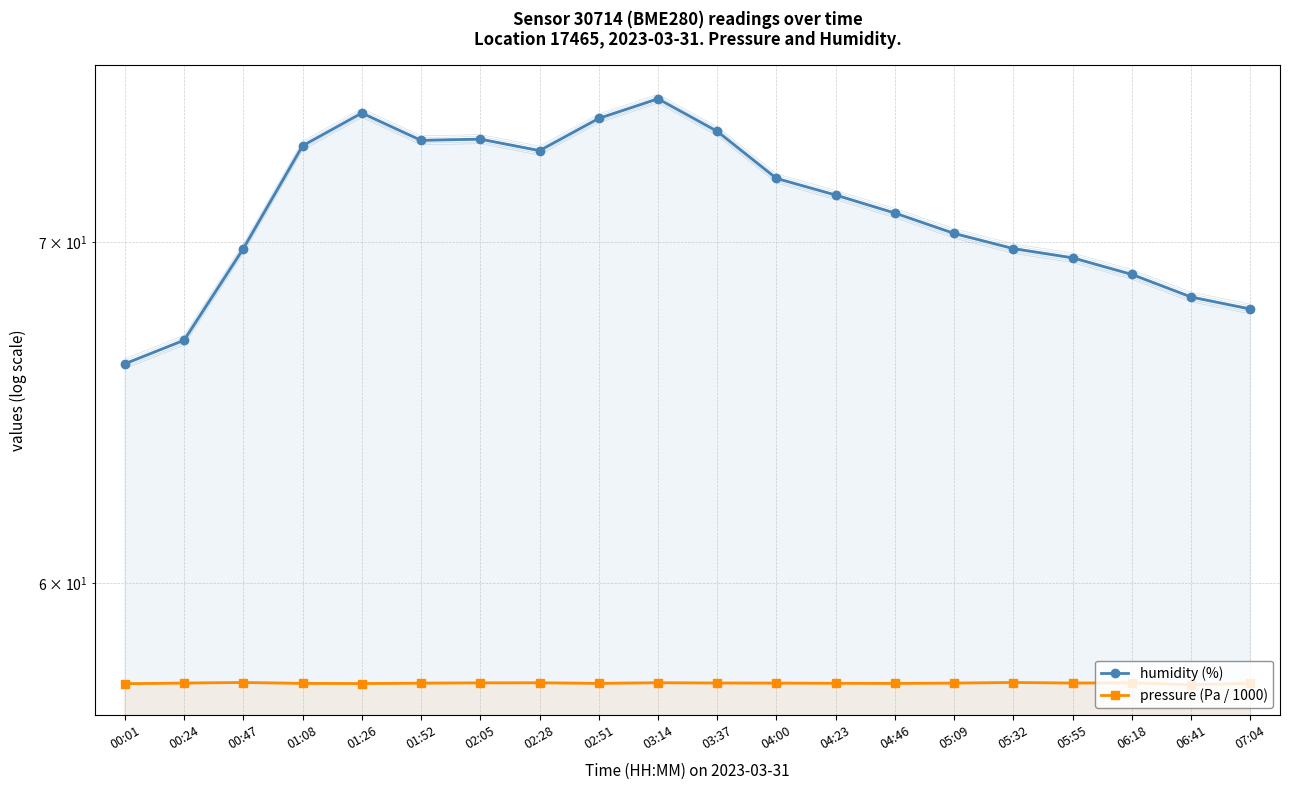

Rank the series by their maximum value, from lowest to highest.

pressure (Pa / 1000), humidity (%)